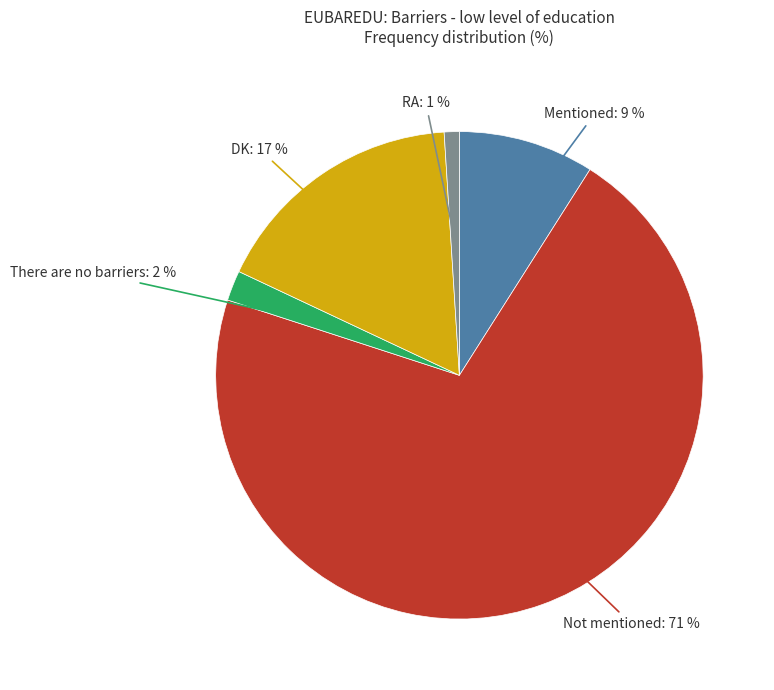

Does any single category account for the majority?

Yes